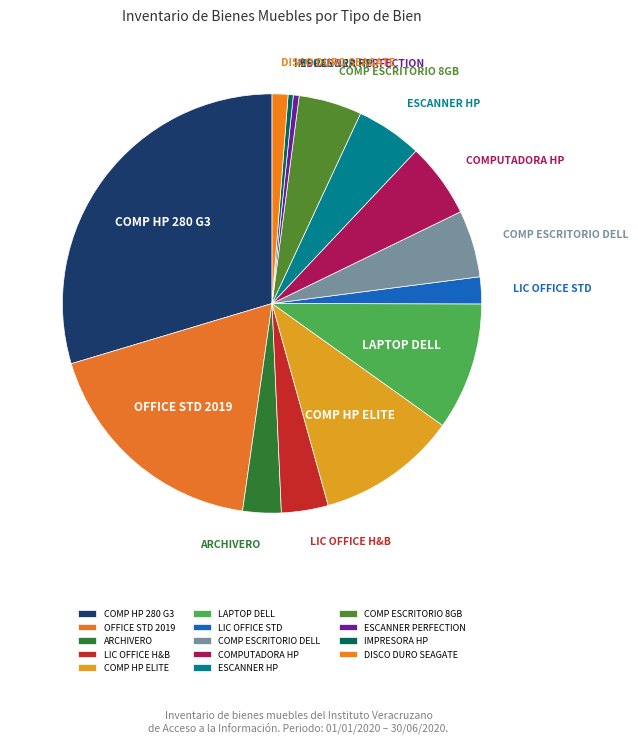

Does ESCANNER PERFECTION represent more than half of the total?

No